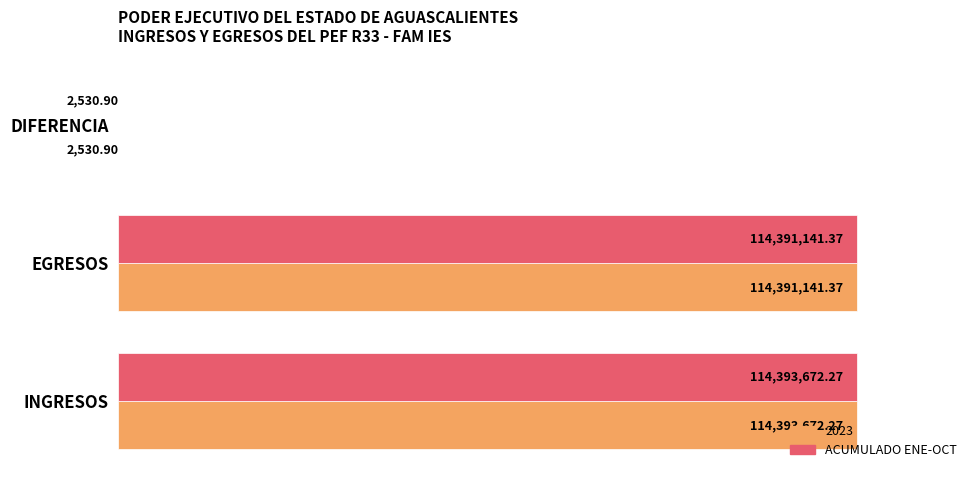

What are all the series names shown in the legend?

2023, ACUMULADO ENE-OCT